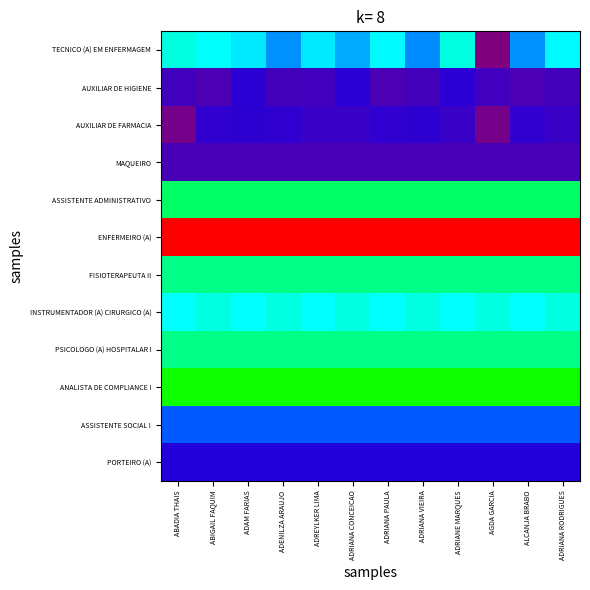

List the series in order of their peak value, highest first.

ENFERMEIRO (A), ANALISTA DE COMPLIANCE I, ASSISTENTE ADMINISTRATIVO, PSICOLOGO (A) HOSPITALAR I, FISIOTERAPEUTA II, TECNICO (A) EM ENFERMAGEM, INSTRUMENTADOR (A) CIRURGICO (A), ASSISTENTE SOCIAL I, PORTEIRO (A), AUXILIAR DE HIGIENE, AUXILIAR DE FARMACIA, MAQUEIRO